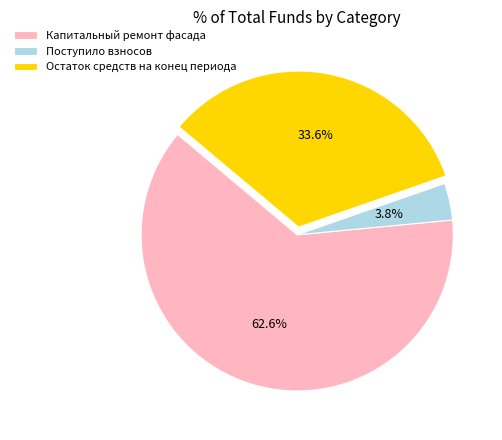

To the nearest percent, what is the difference between the Поступило взносов and Остаток средств на конец периода slice percentages?

30%